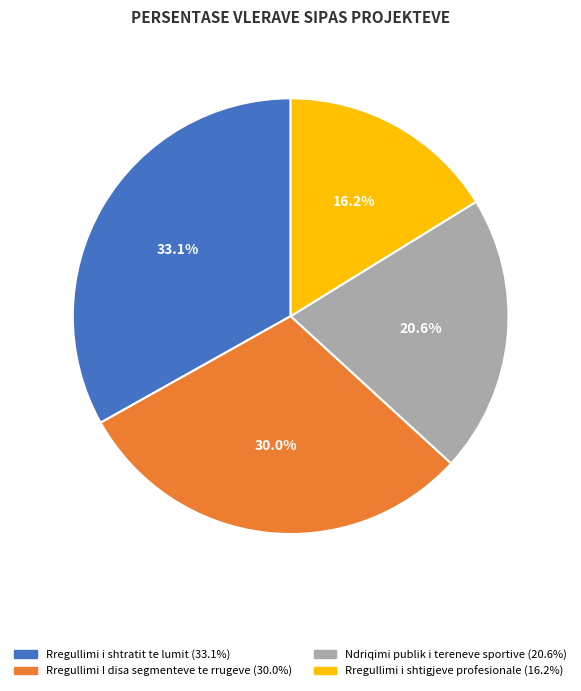

To the nearest percent, what is the difference between the Rregullimi i shtigjeve profesionale and Ndriqimi publik i tereneve sportive slice percentages?

4%